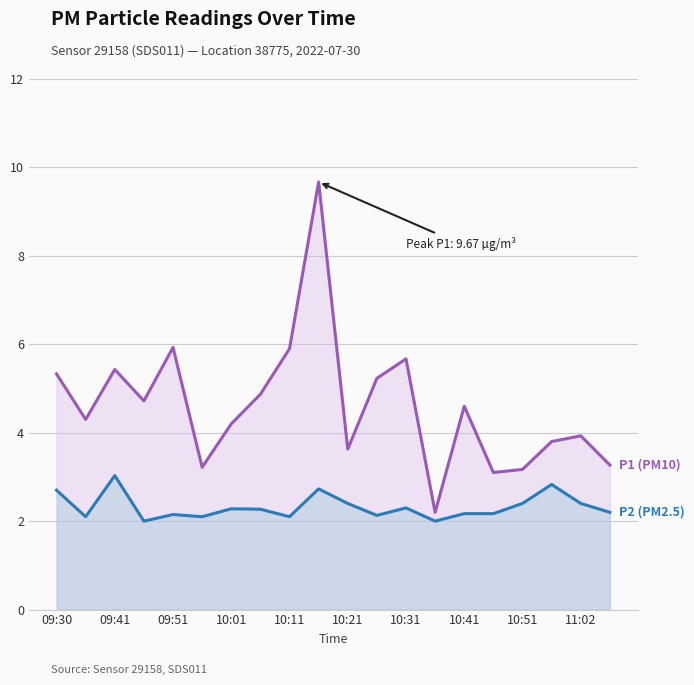

How many distinct data groups are displayed?

2